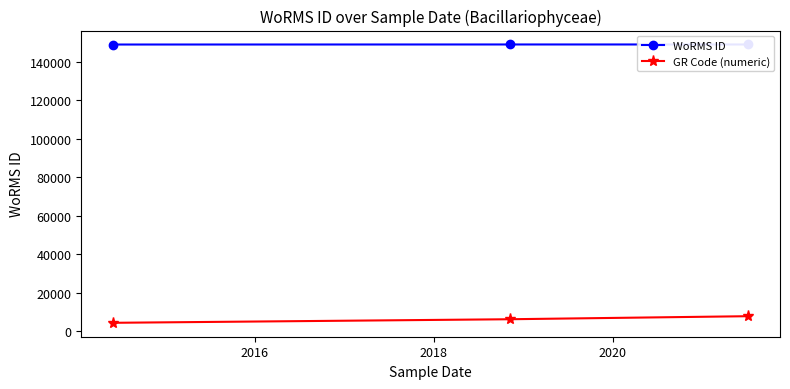

Which series has the largest range (max minus min)?

GR Code (numeric)